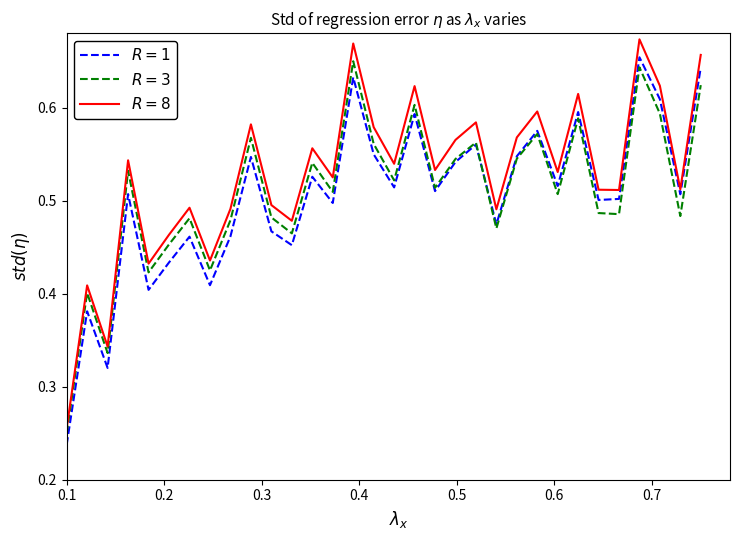

What is the greatest value displayed?

0.7